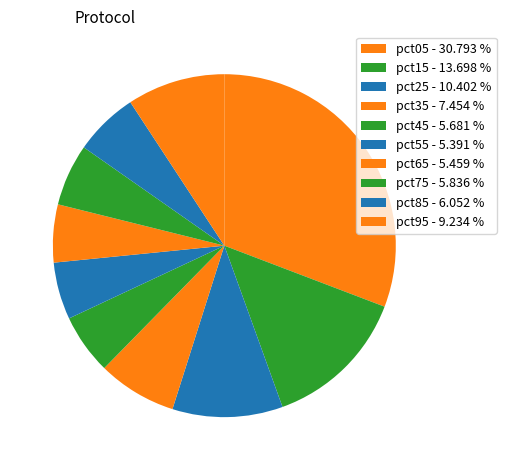

True or false: pct05 accounts for 22% of the total.

False